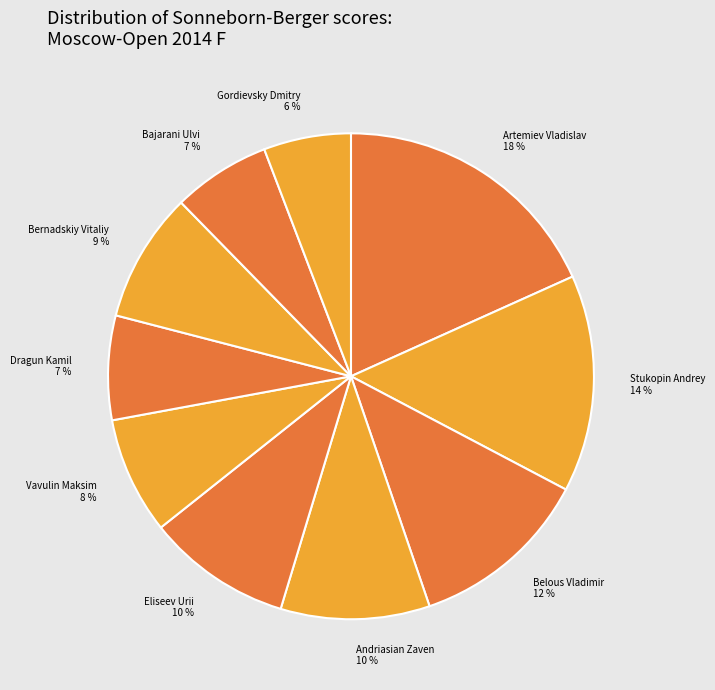

Combined, do Bernadskiy Vitaliy 9 % and Dragun Kamil 7 % account for over 50%?

No